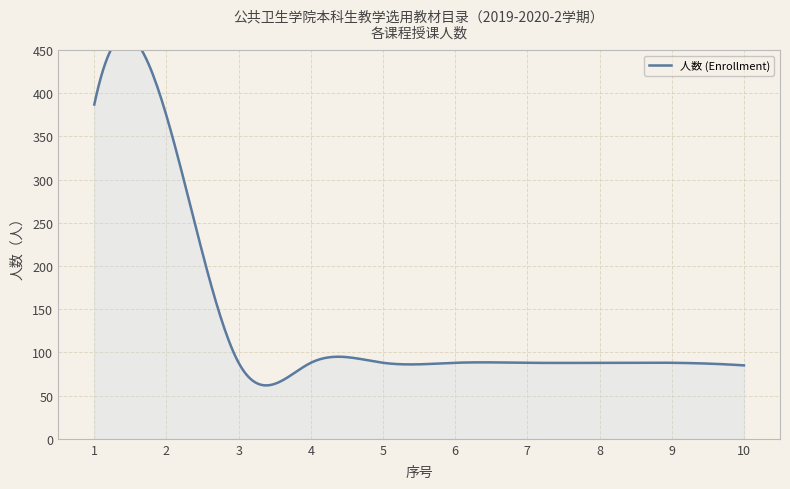

Does the chart display data point markers on the line(s)?

No